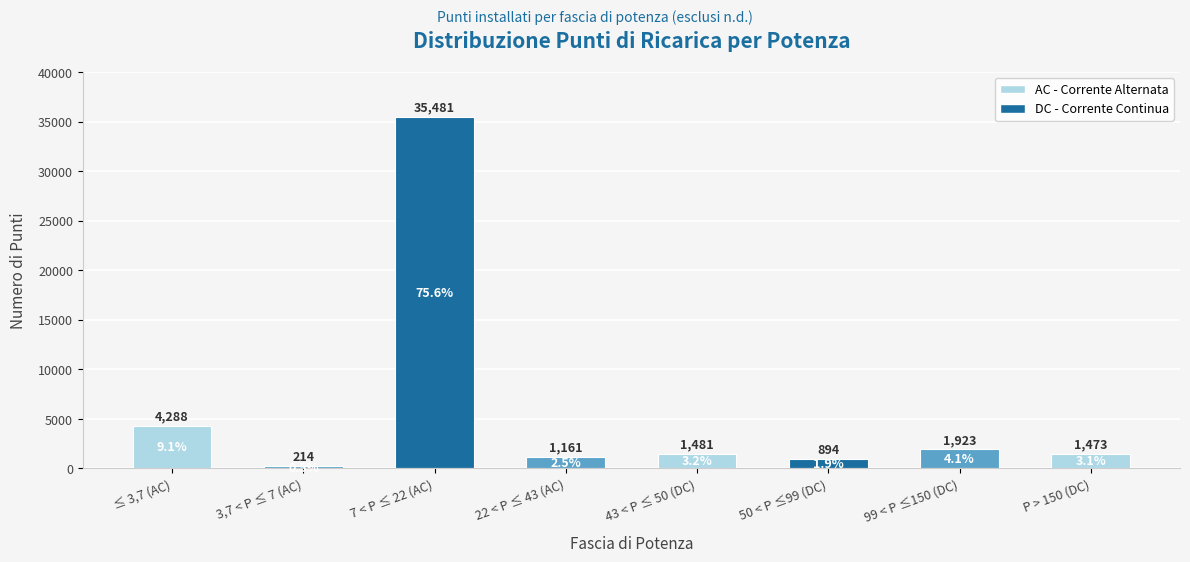

What is the average value?

5864